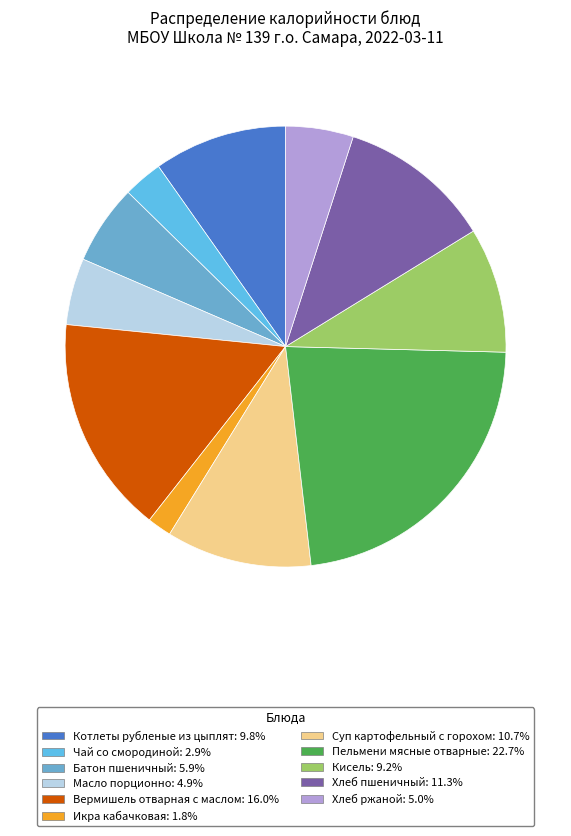

Count the number of slices in the pie.

11